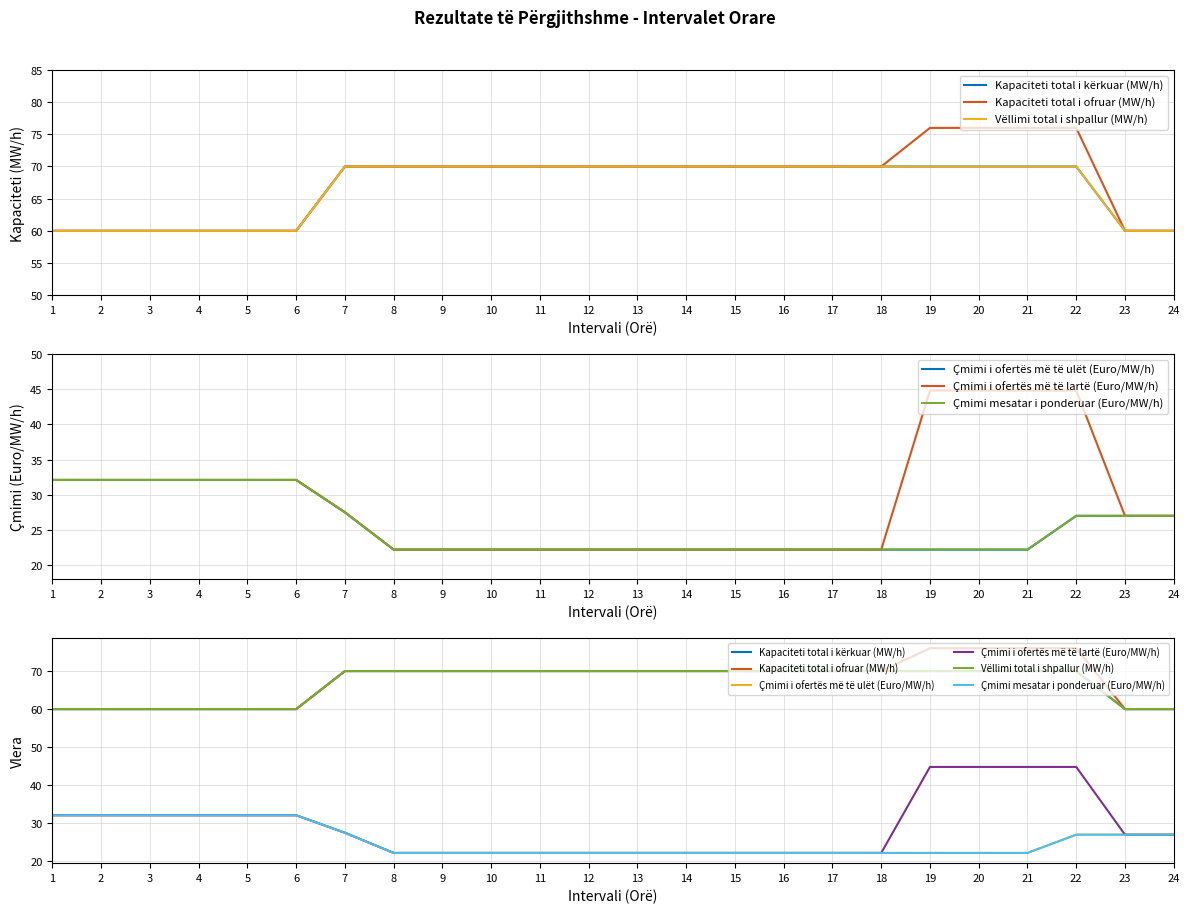

What are all the series names shown in the legend?

Kapaciteti total i kërkuar (MW/h), Kapaciteti total i ofruar (MW/h), Vëllimi total i shpallur (MW/h), Çmimi i ofertës më të ulët (Euro/MW/h), Çmimi i ofertës më të lartë (Euro/MW/h), Çmimi mesatar i ponderuar (Euro/MW/h)